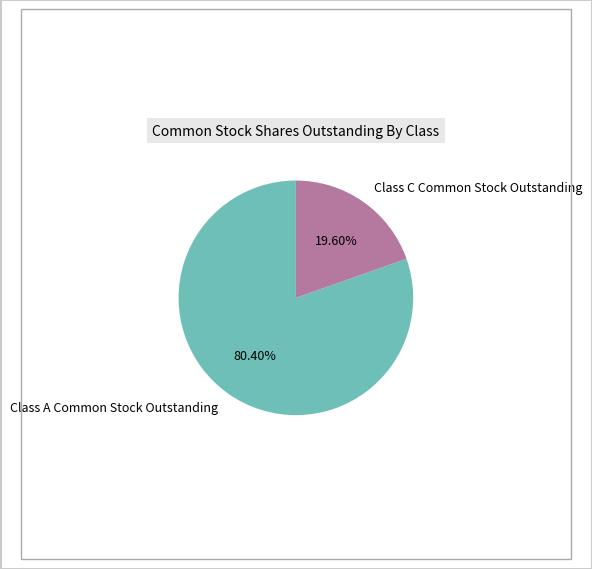

To the nearest percent, what is the average slice percentage?

50%